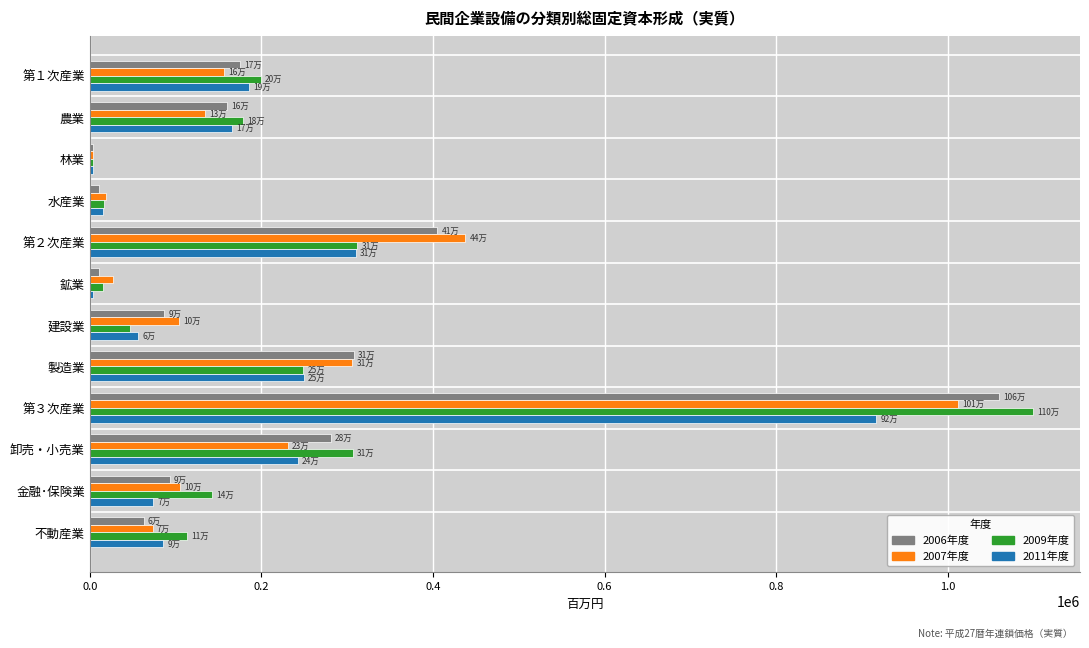

How many values in the 2011年度 series exceed 165699?

6